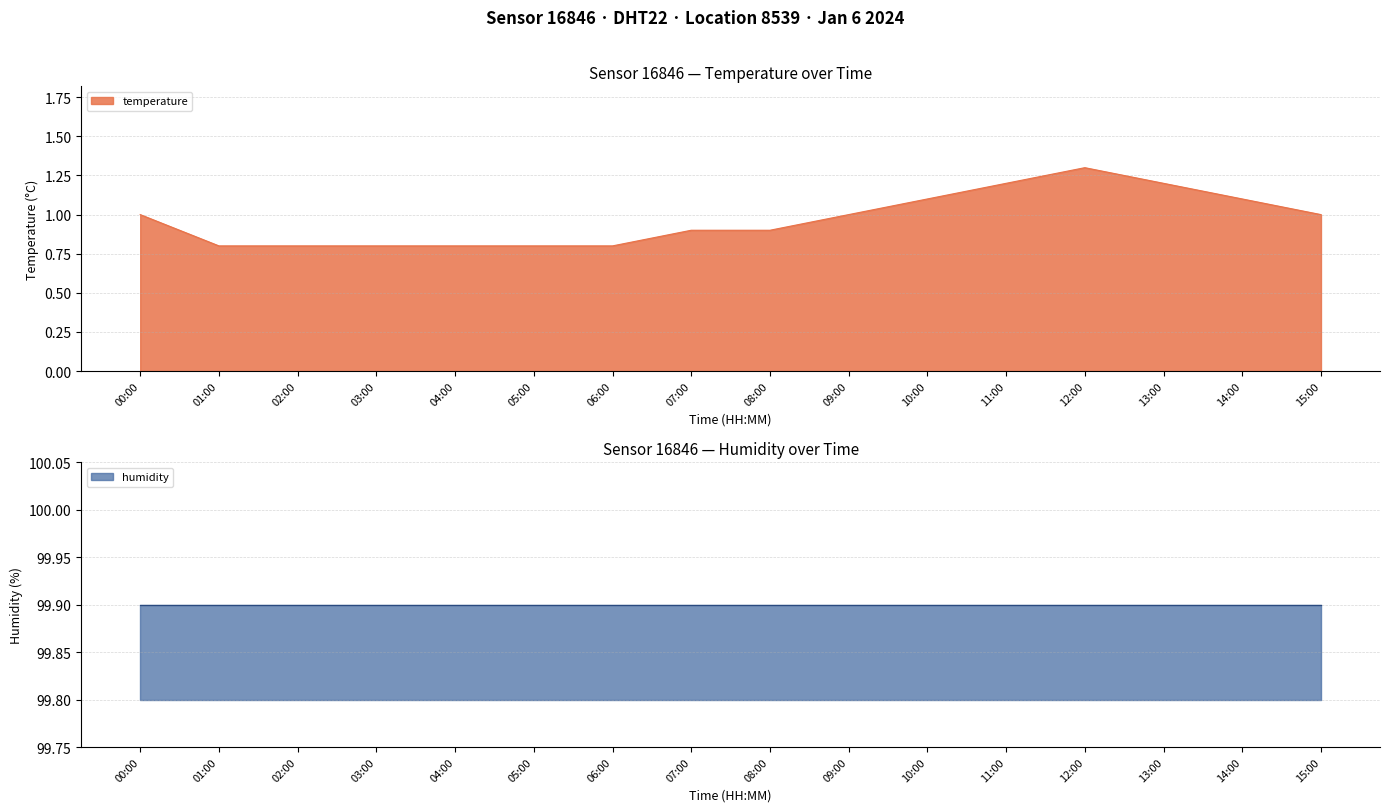

How many interior local peaks (higher than both neighbors) does the data have?

1